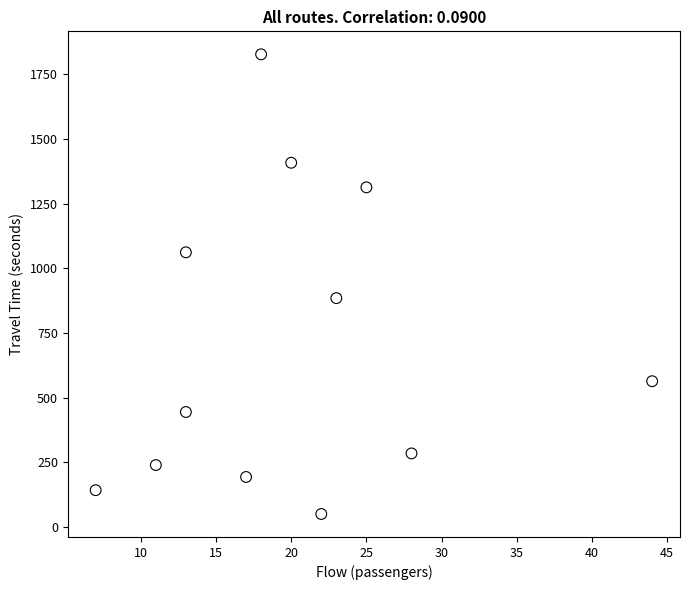

What is the average Y value?

701